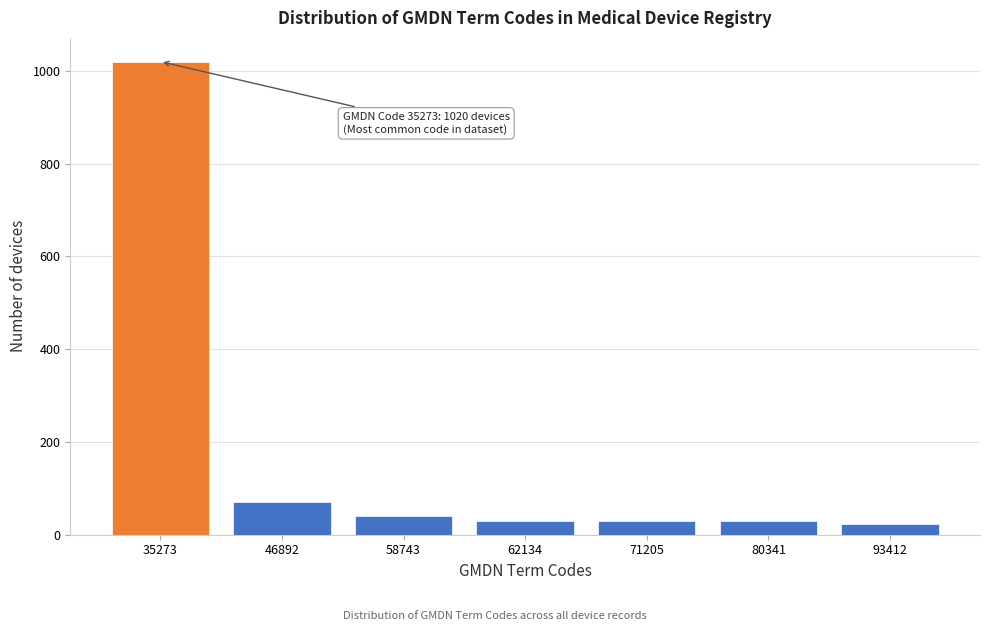

Reading right to left, what are all the values shown in this chart?

24	30	30	30	40	70	1020